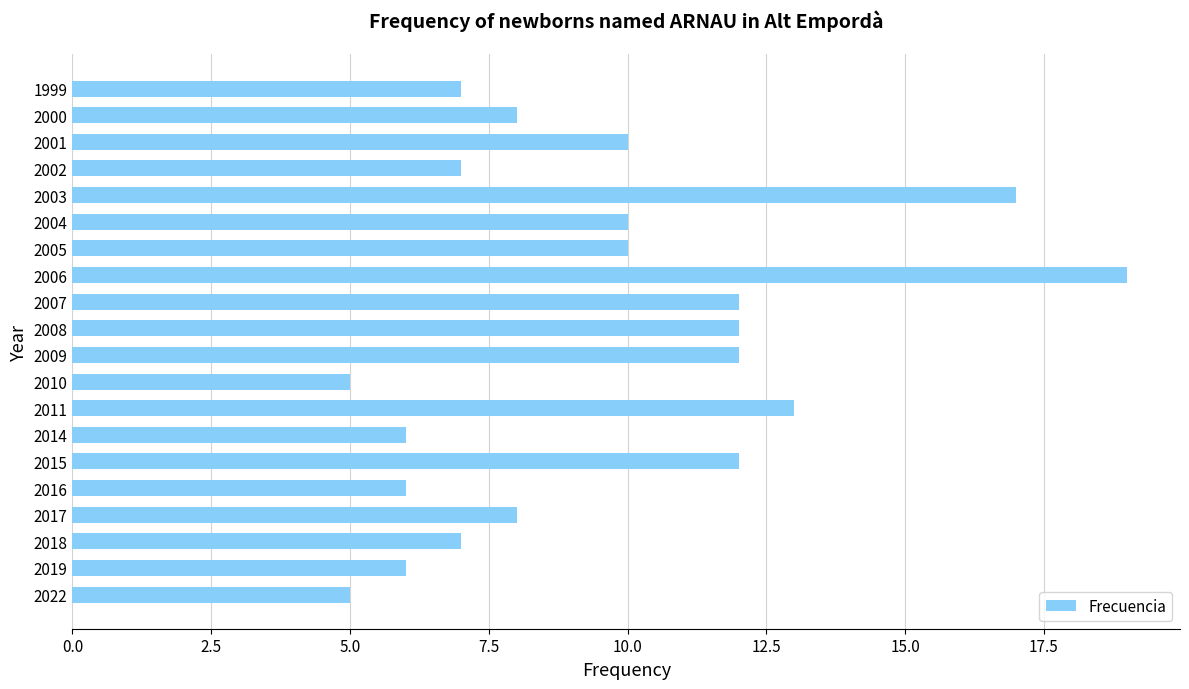

The chart shows a value of 20 at 2009. True or false?

False